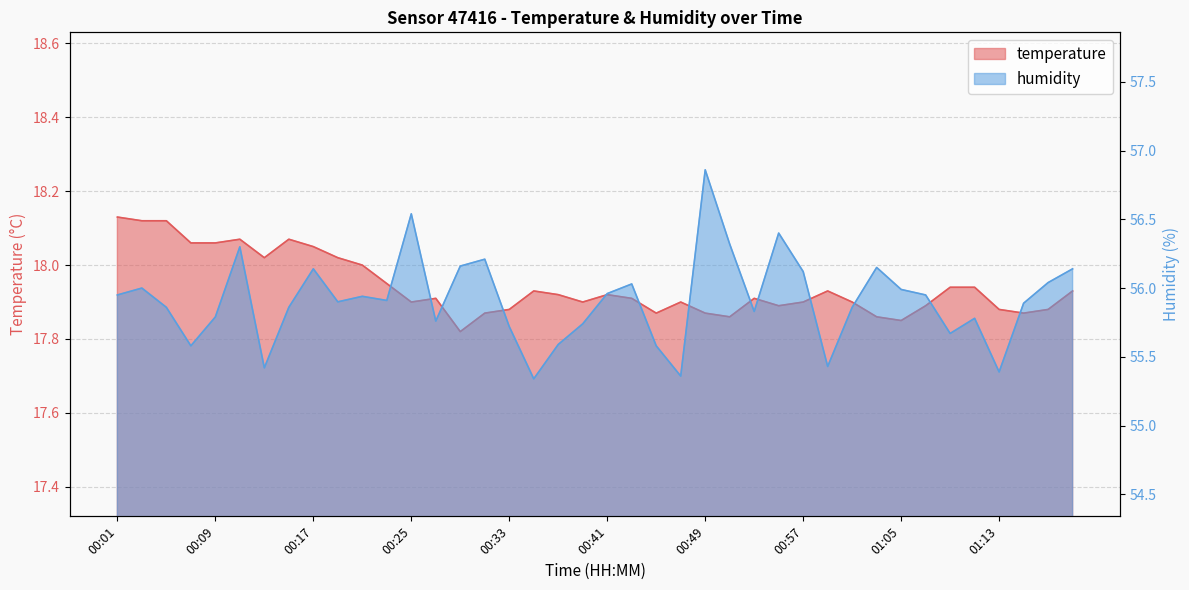

How many lines are shown in the chart?

2